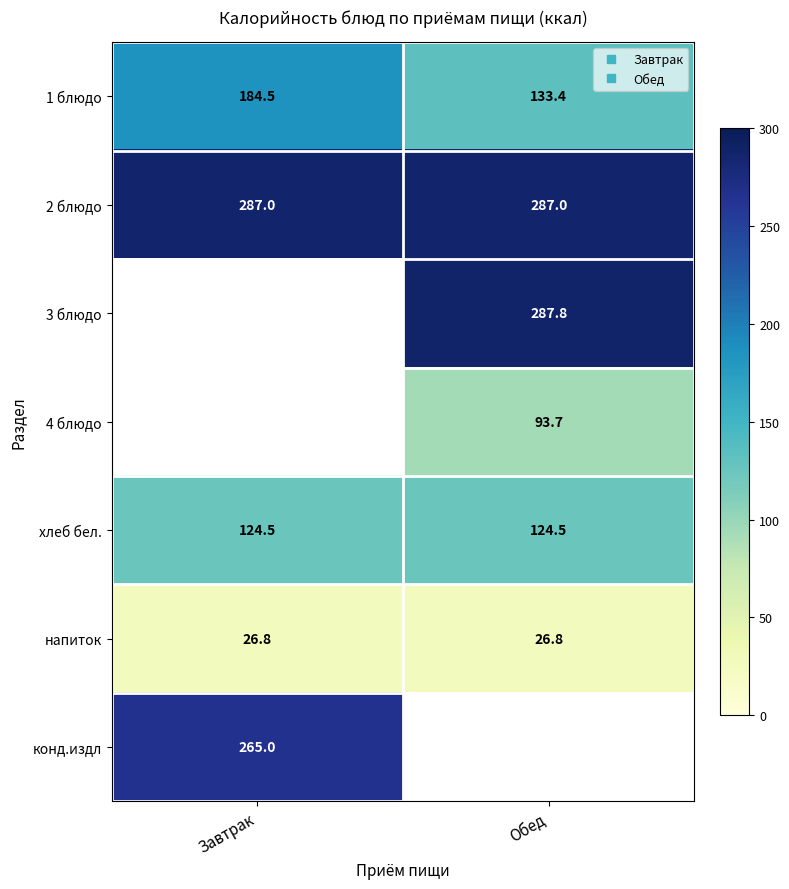

The напиток series shows 37.5 at Обед. True or false?

False